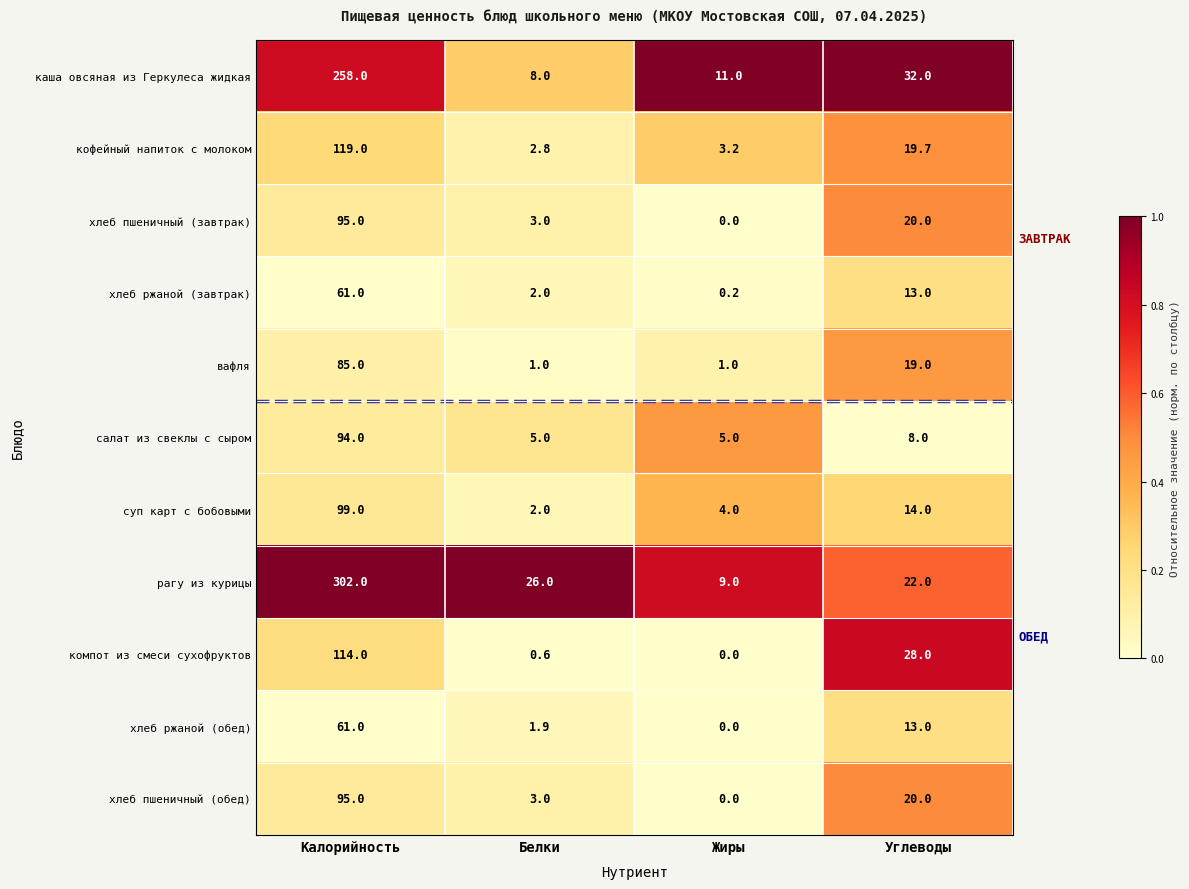

Which series has the largest range (max minus min)?

рагу из курицы